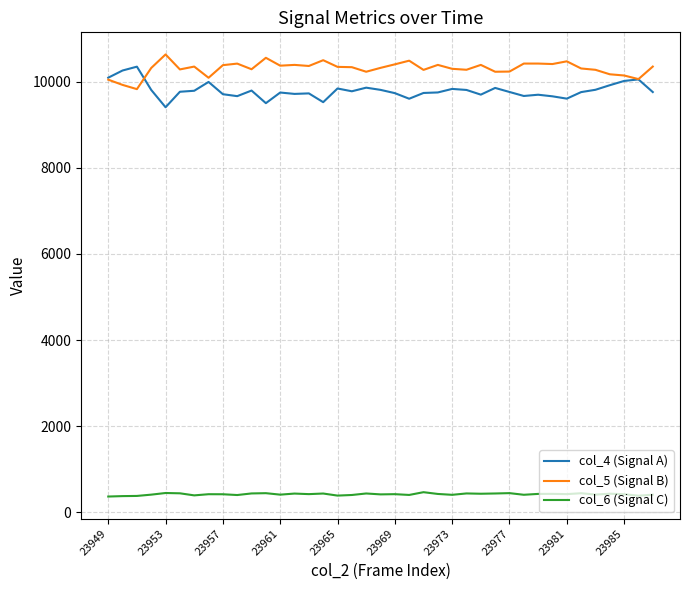

True or false: col_5 (Signal B) and col_6 (Signal C) intersect in this chart.

False